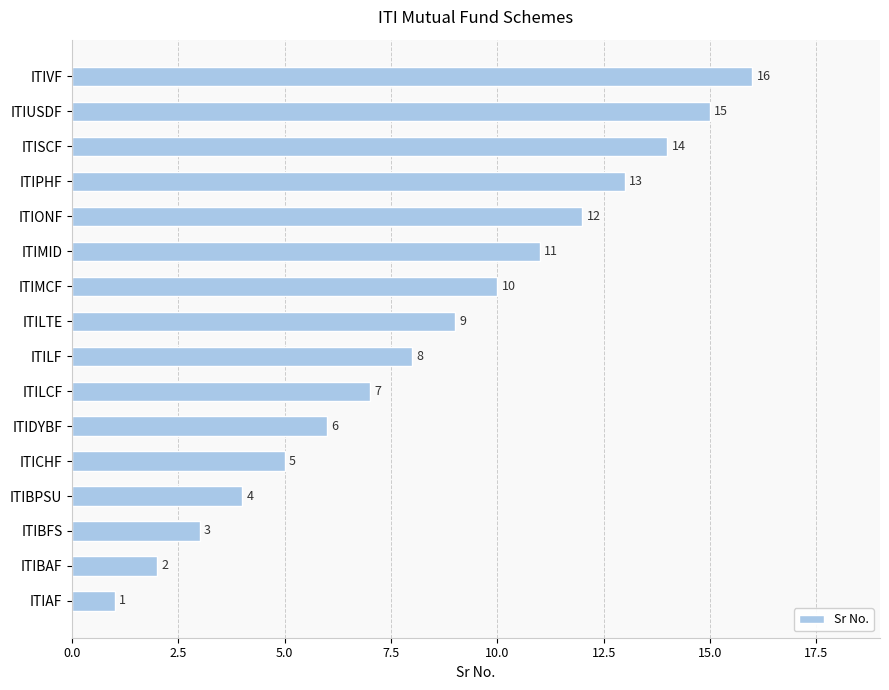

True or false: the data shows 16 at ITIMCF.

False